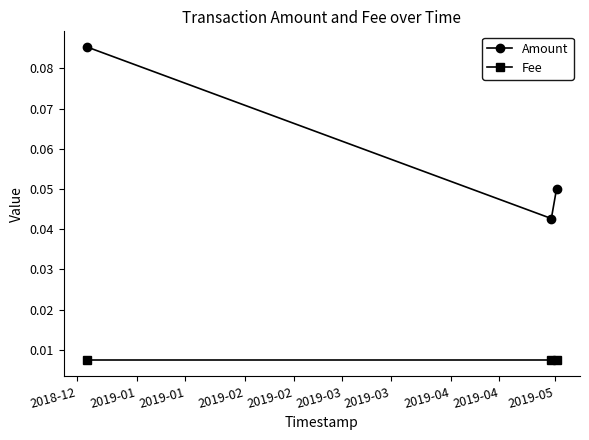

At how many categories does at least one series exceed 0?

3